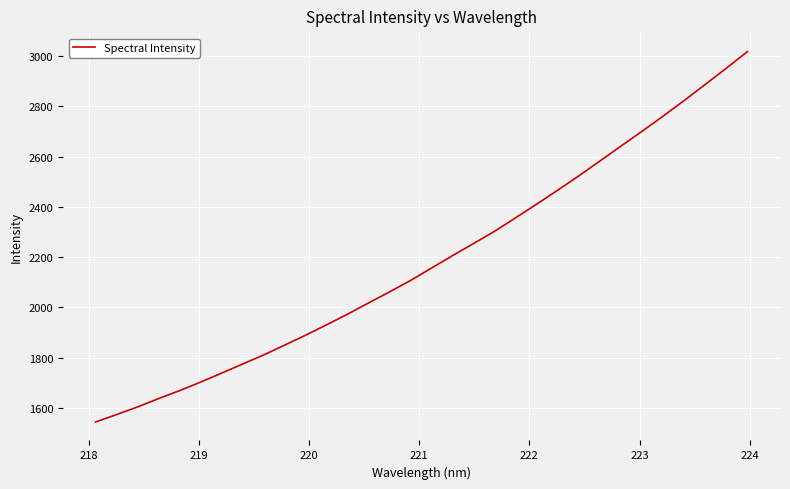

What is the minimum value shown in the chart?

1544.4